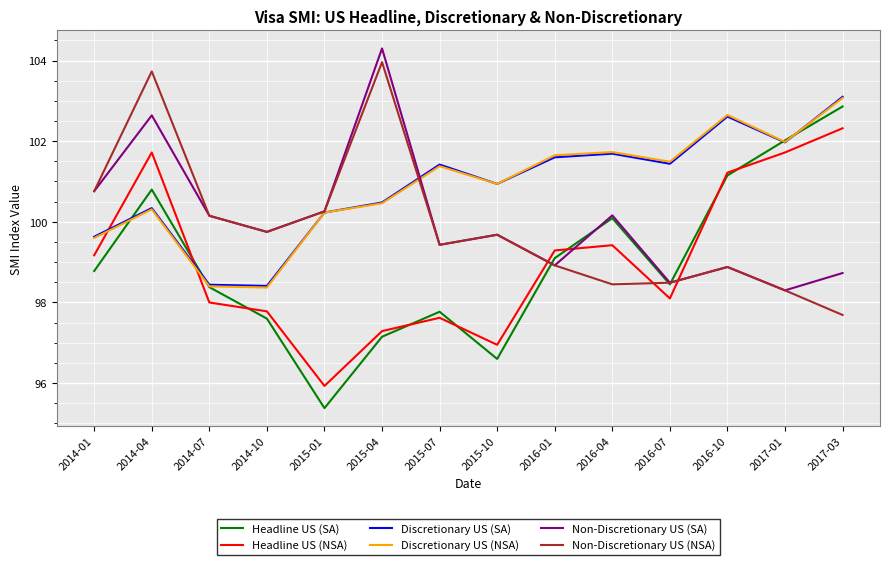

What is the spread (max minus min) of values at 2014-04?

3.4